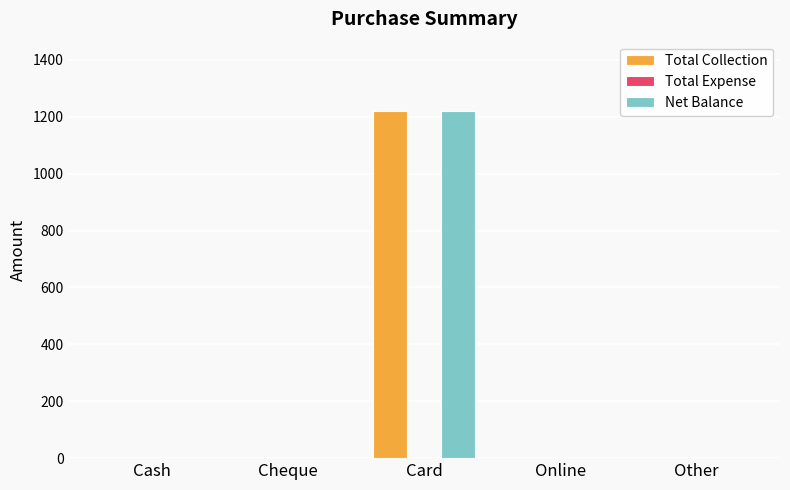

What is the sum of all Net Balance values?

1220